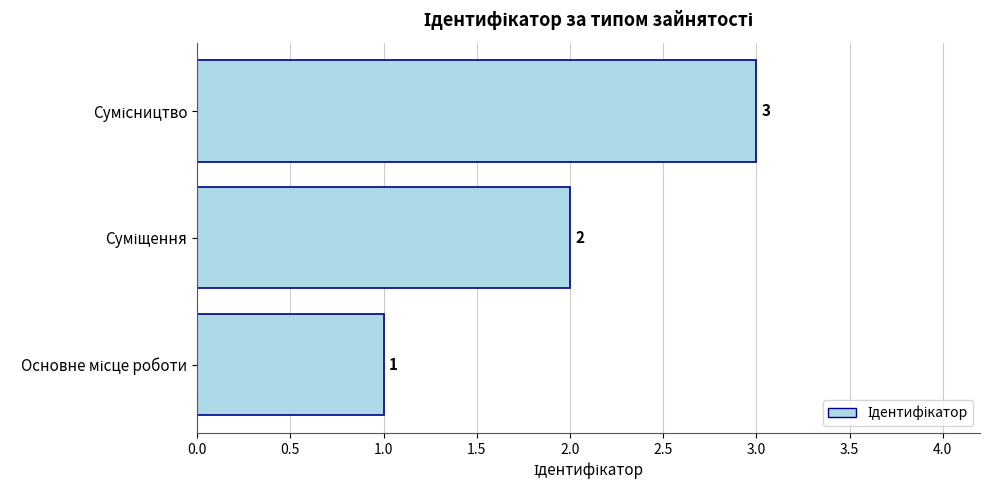

Count the values in the range 1 to 3.

3